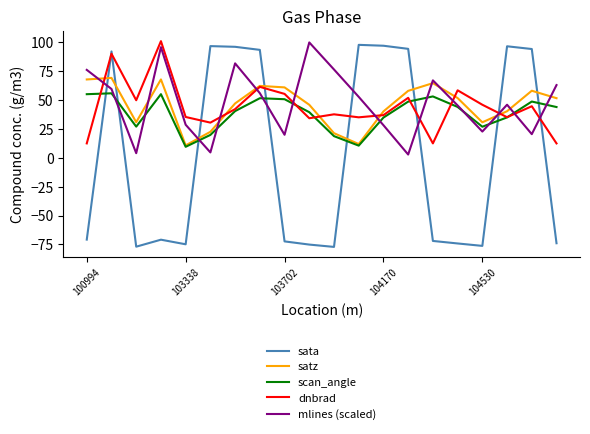

True or false: sata and satz cross at least once.

True